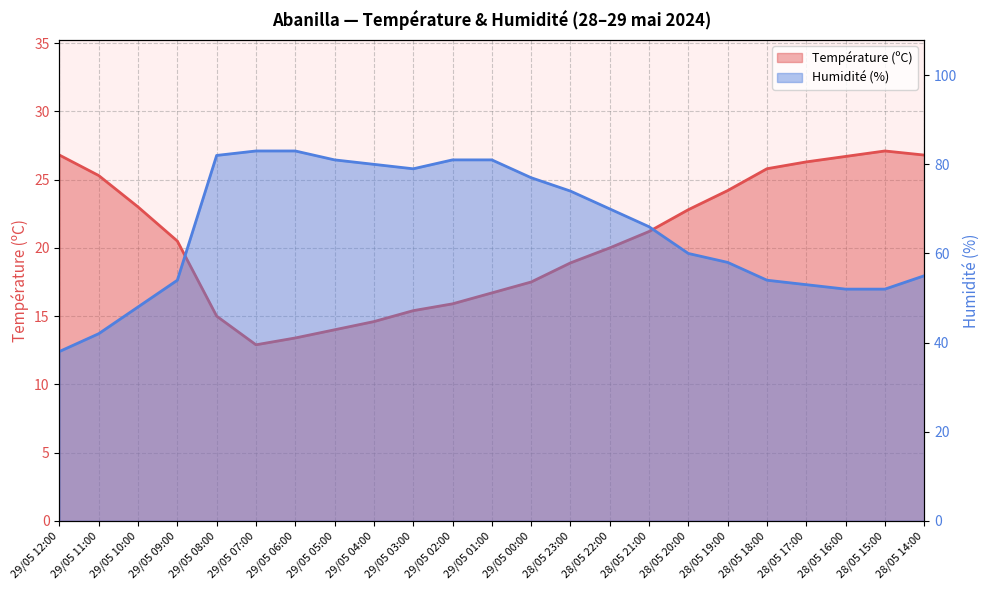

Where is the first local minimum for Température (ºC)?

29/05 07:00